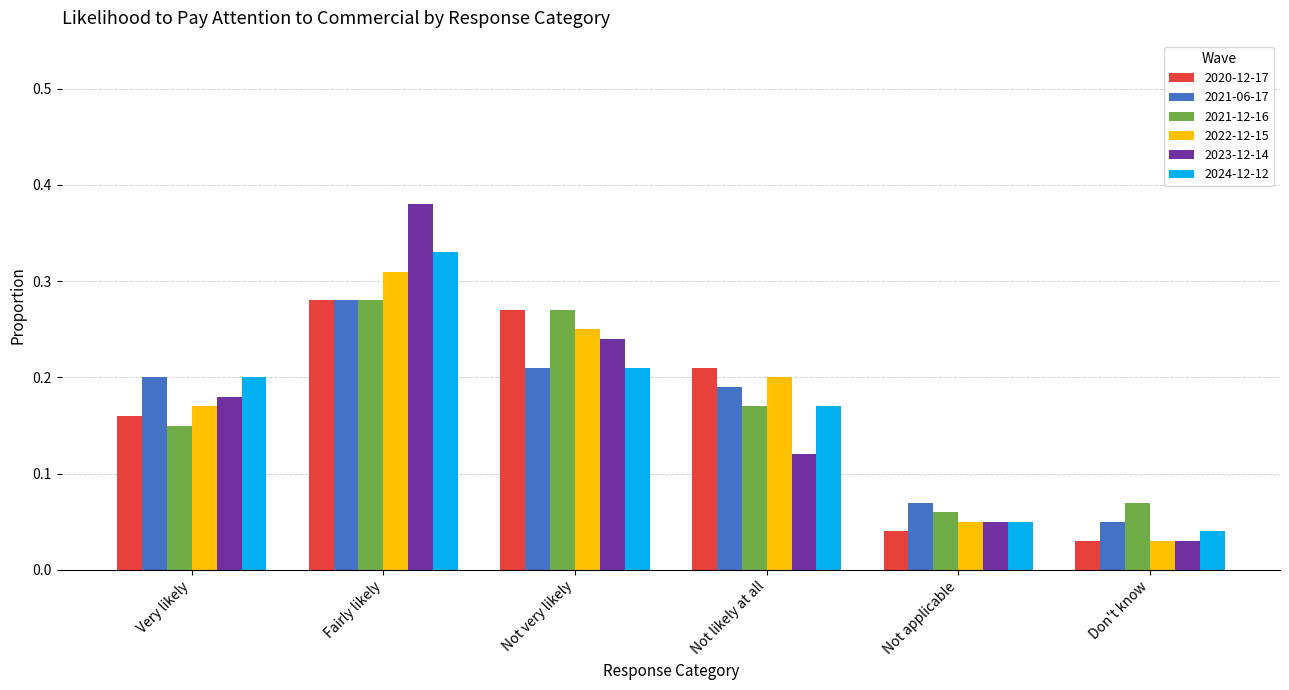

Which label corresponds to the largest value in the chart?

Fairly likely